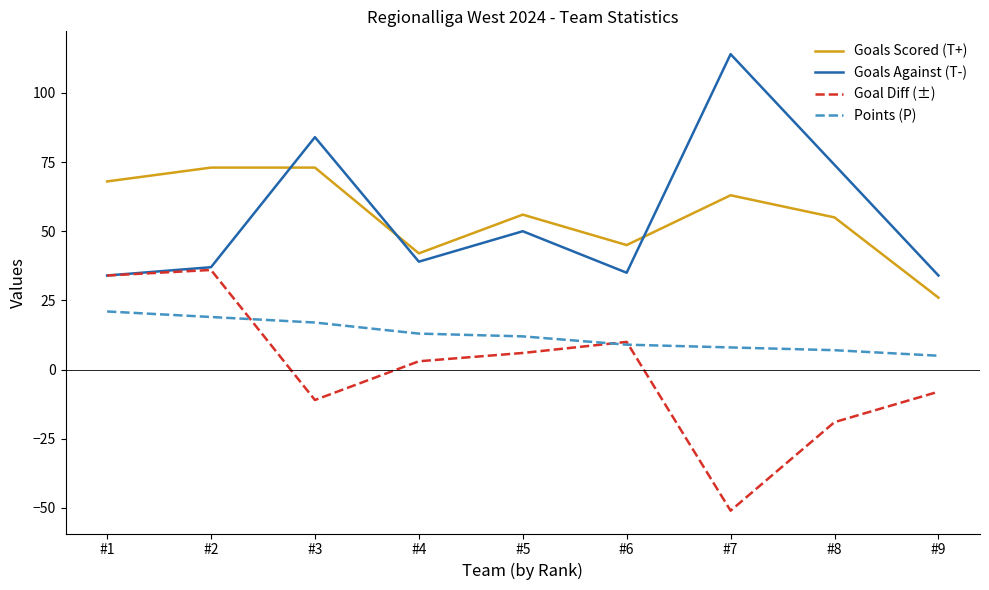

The value of Points (P) at #4 is 23. True or false?

False